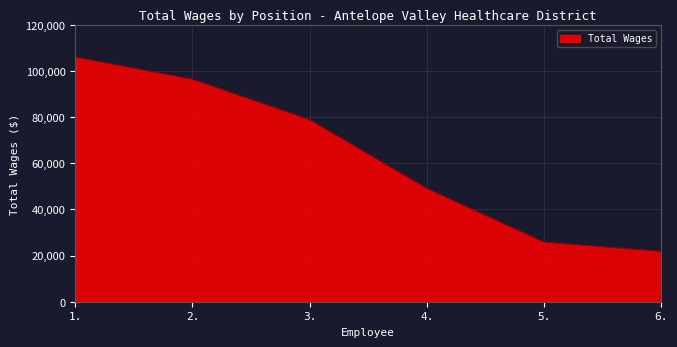

How many lines are shown in the chart?

1